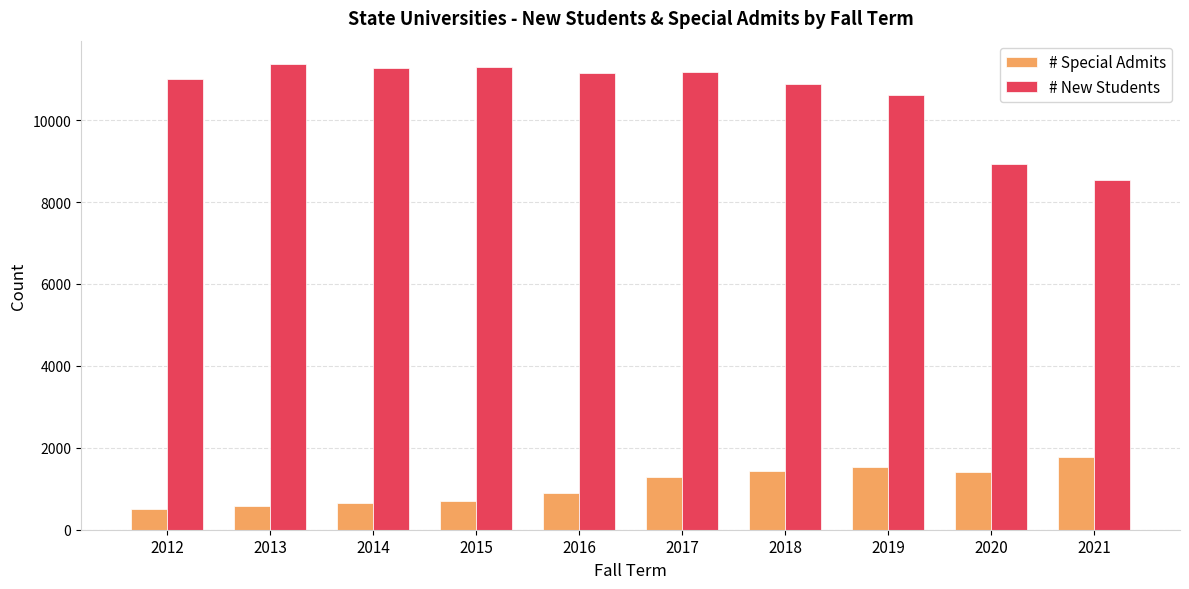

Does the chart contain stacked bars?

No